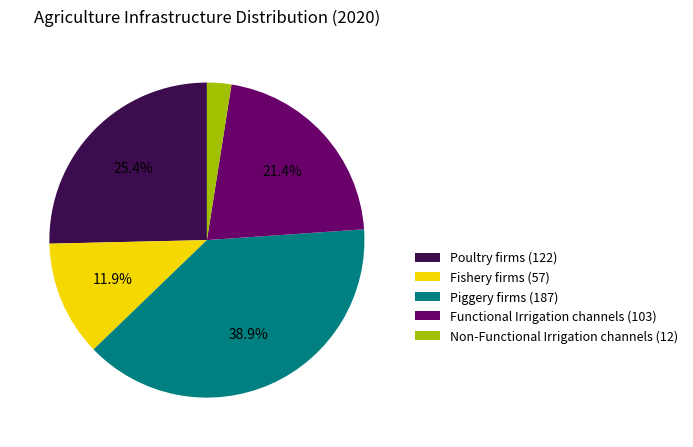

What is the smallest slice in the pie chart?

Non-Functional Irrigation channels